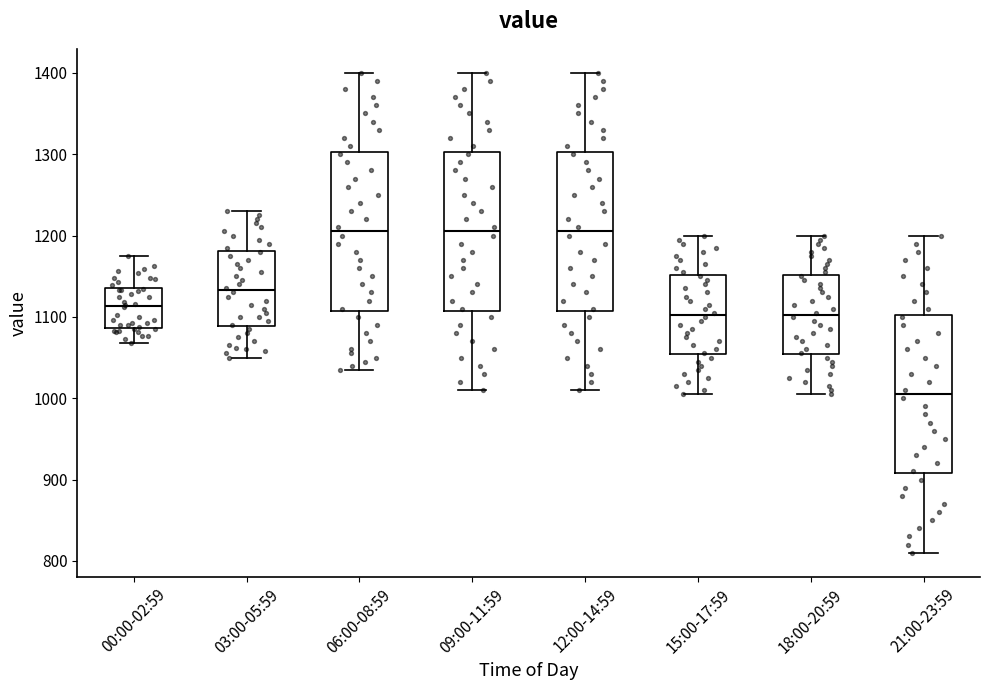

Where does the upper whisker of the box for 00:00-02:59 end on the y-axis? The values are not printed on the chart, so give them approximately, as read against the axis.

1180